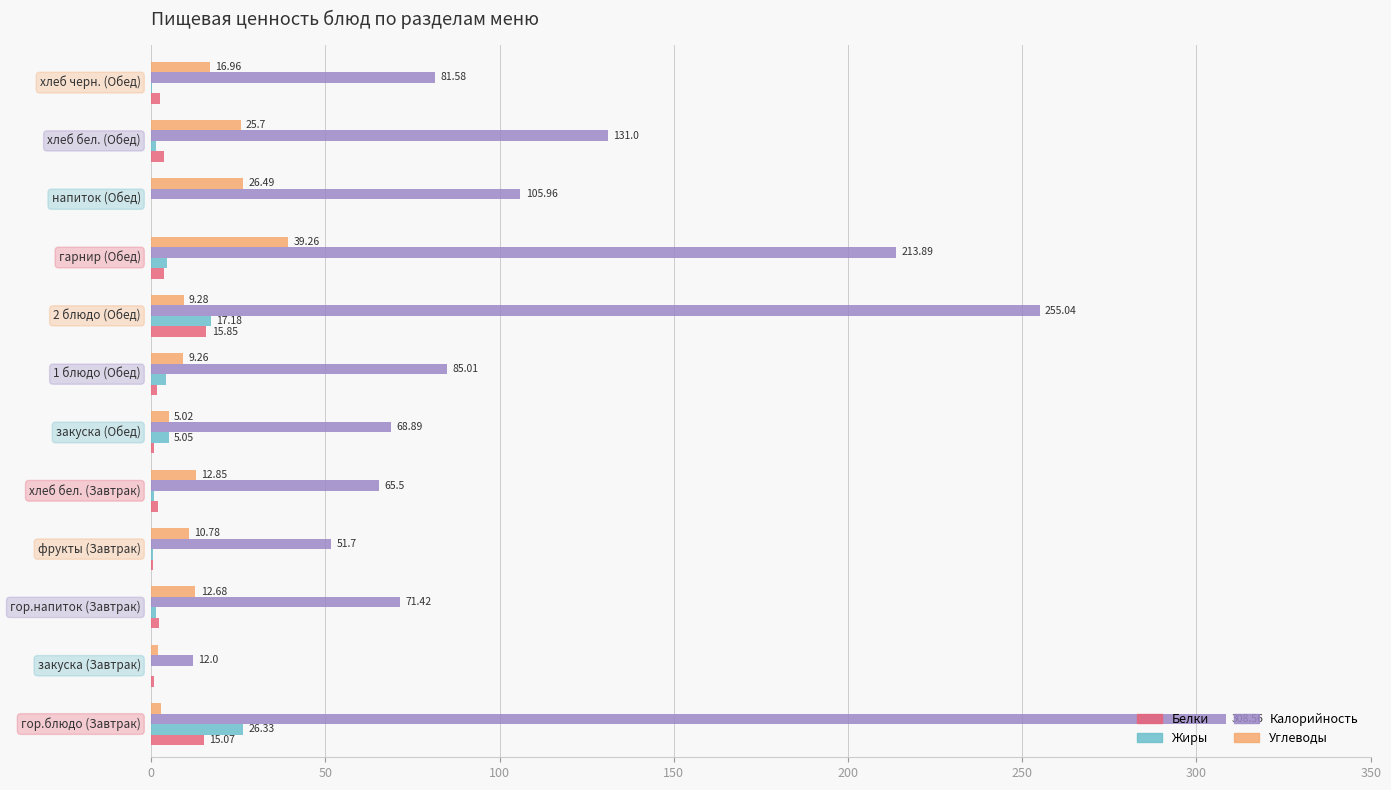

Which series has the largest total across all categories?

Калорийность